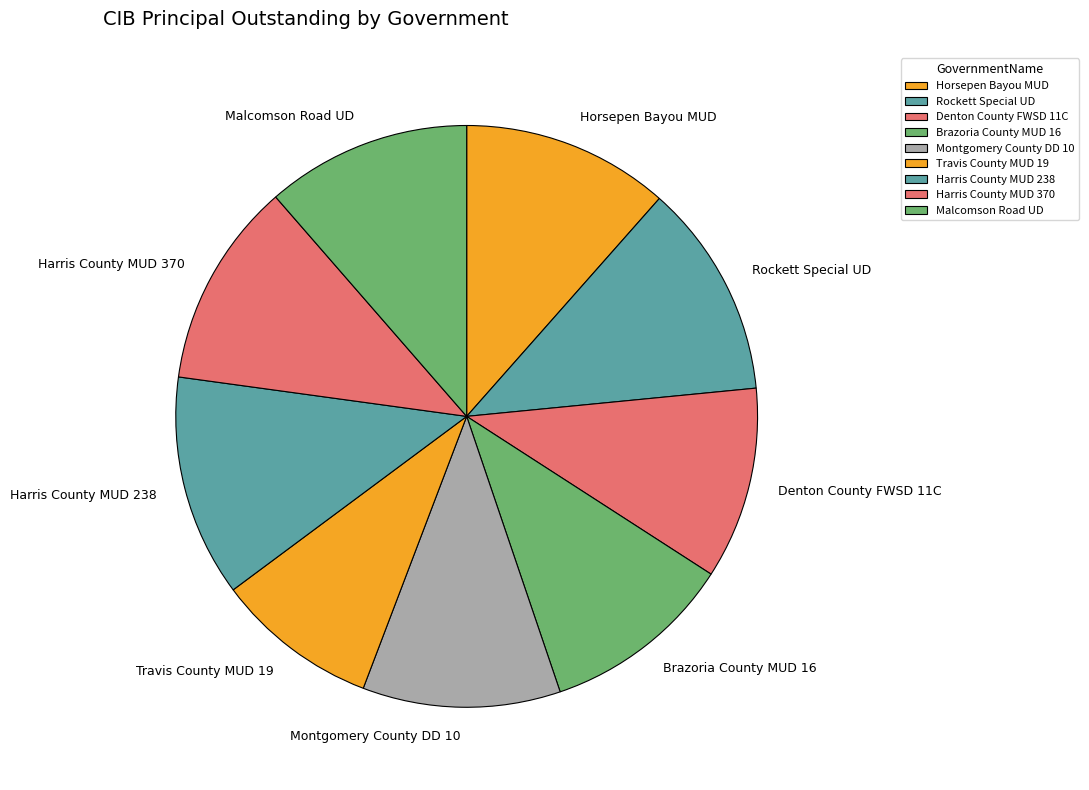

How many segments does this pie chart have?

9